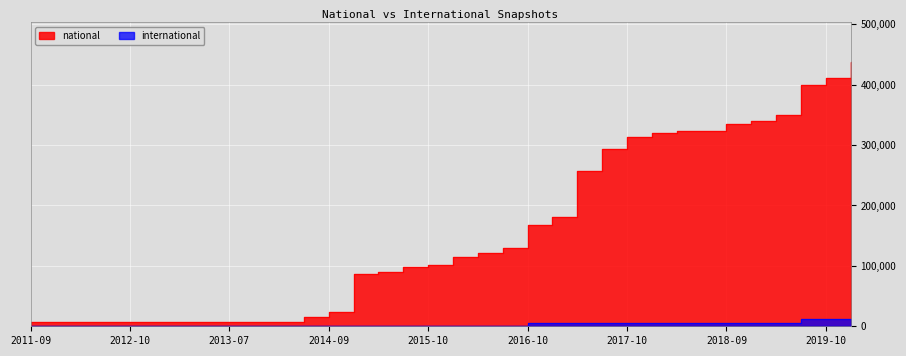

Reading right to left, list all the values displayed in this chart.

national: 437912	410519	398715	349792	340329	334752	322995	322995	319322	313603	294232	257412	180347	168432	129718	121745	114620	101144	98528	90468	87307	23922	15075	7333	7333	7333	7333	7333	7333	7333	7333	7333	7333	7333
international: 11646	11646	11647	5703	5702	5702	5702	5702	5702	5702	5702	5702	5702	5702	77	77	77	77	77	77	77	77	77	0	0	0	0	0	0	0	0	0	0	0